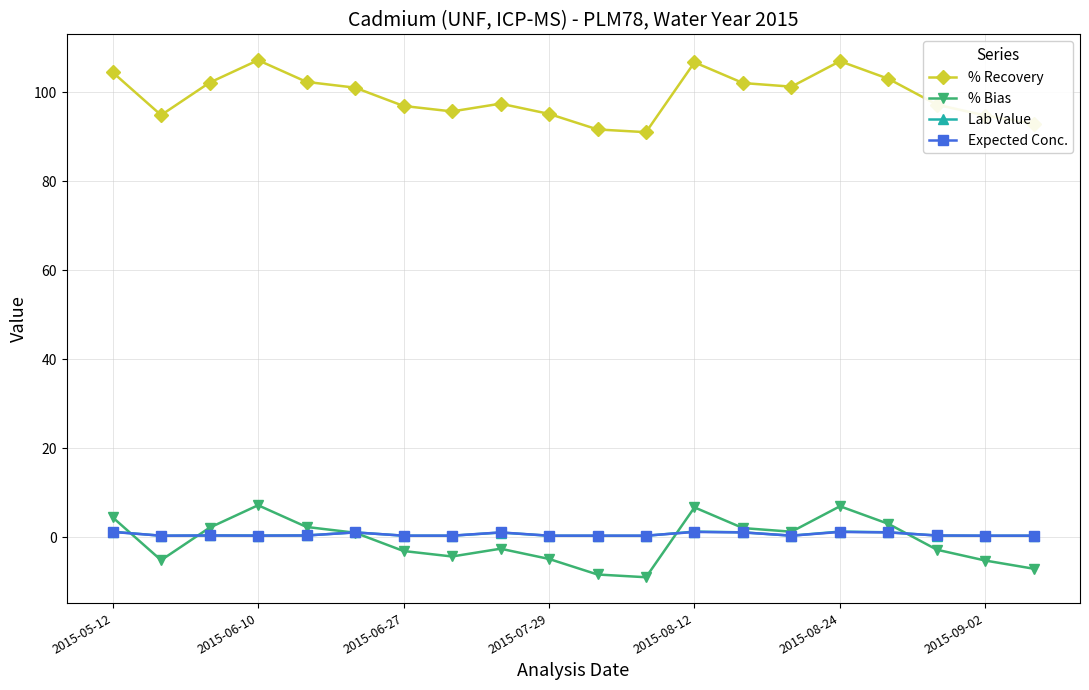

In Expected Conc., how many points are higher than both neighbors (excluding endpoints)?

6